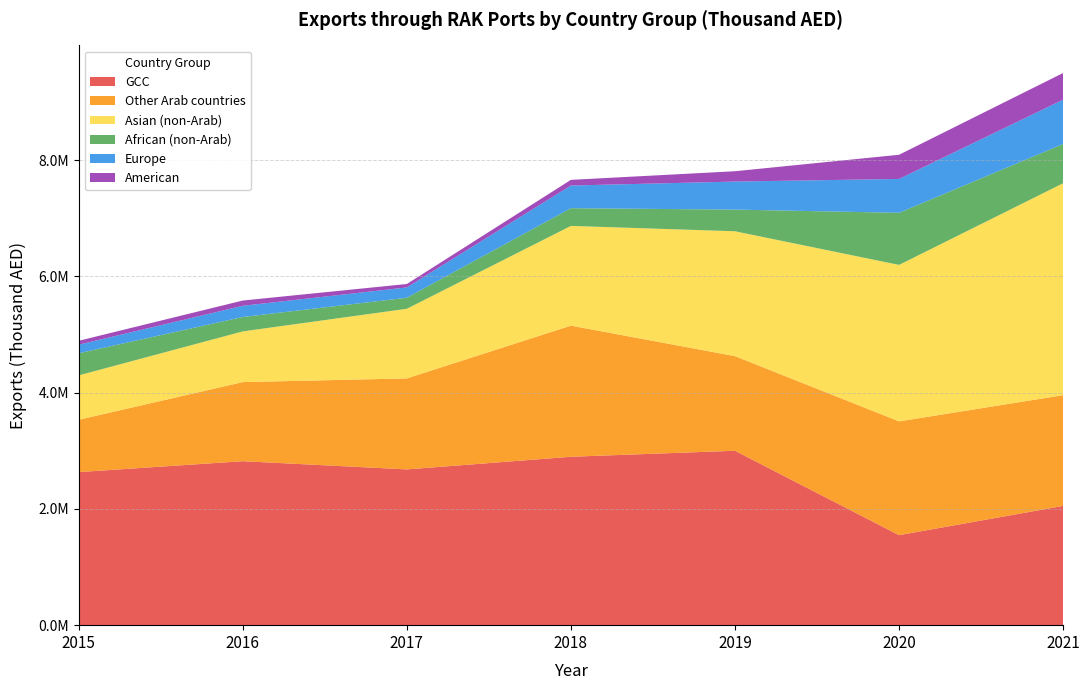

Reading right to left, extract all data points from this chart.

GCC: 2051431.1	1548193.5	3000139.0	2896720.0	2679415.0	2820472.0	2633143.0
Other Arab countries: 1904381.1	1956896.5	1627312.0	2255248.0	1564986.0	1360482.0	899904.0
Asian (non-Arab): 3645633.3	2691734.8	2148179.0	1715687.0	1197906.0	872165.0	763533.0
African (non-Arab): 675091.6	896335.8	372529.0	304783.0	189612.0	247676.0	380353.0
Europe: 762353.5	582369.0	482127.0	389678.0	177403.0	192748.0	147708.0
American: 458751.6	415763.6	177778.0	97467.0	58959.0	90393.0	66855.0